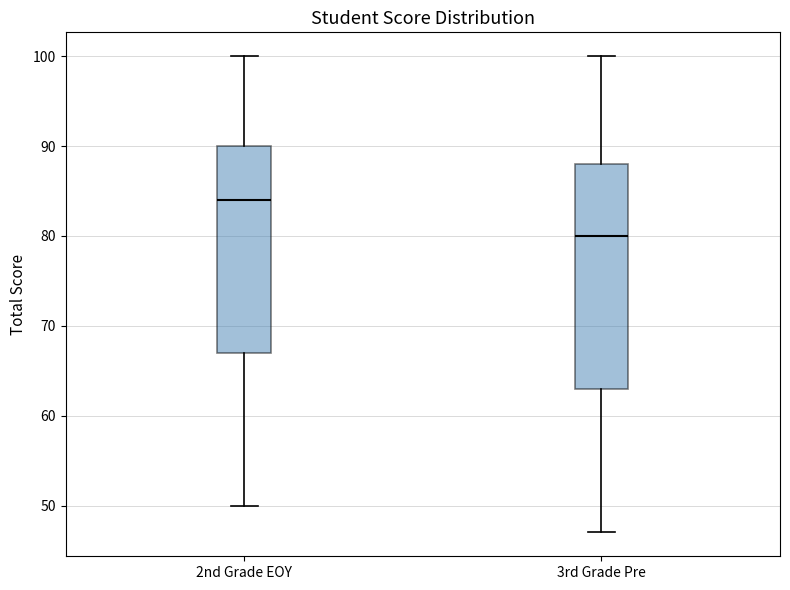

Reading left to right, transcribe this box plot: for each box, give where its median line is, the range the box spans, and where its two whiskers end, as read against the y-axis. The values are not printed on the chart, so give them approximately, as read against the axis.

2nd Grade EOY: median 84, box 67 to 90, whiskers 50 to 100
3rd Grade Pre: median 80, box 63 to 88, whiskers 47 to 100